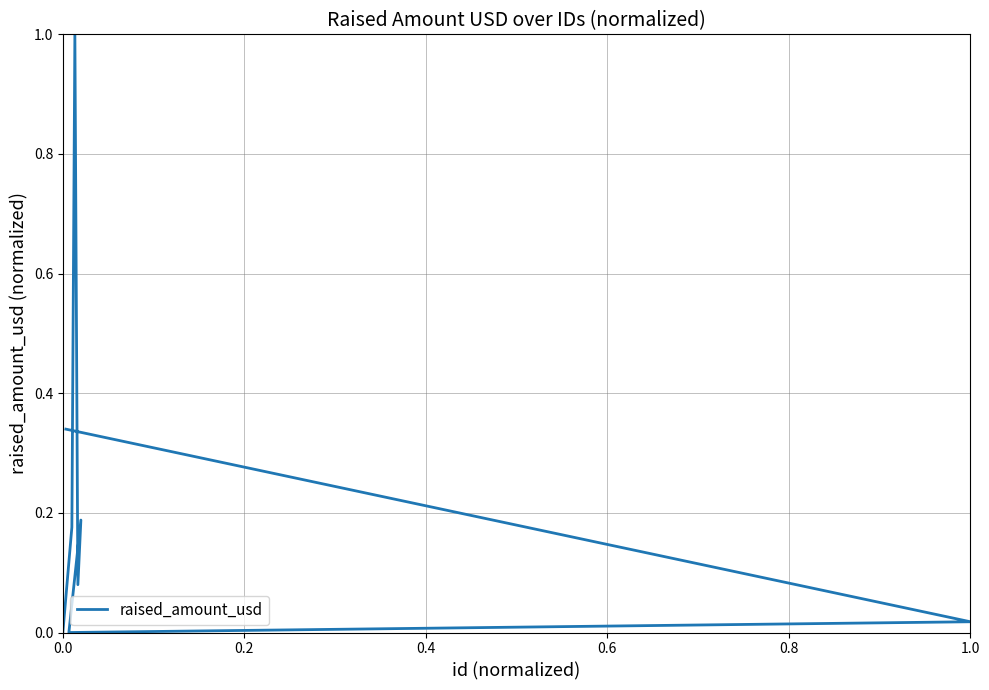

What is the average value?

0.2